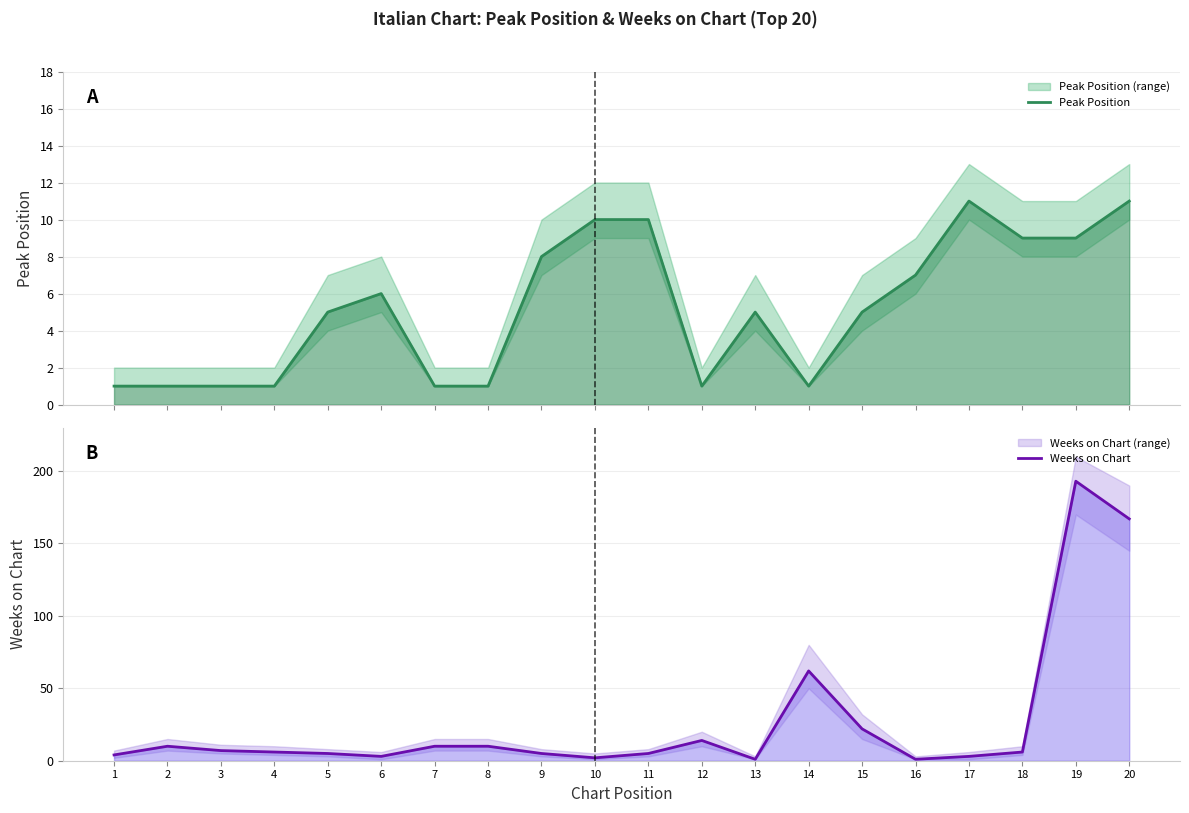

Which series has the widest spread of values?

Weeks on Chart